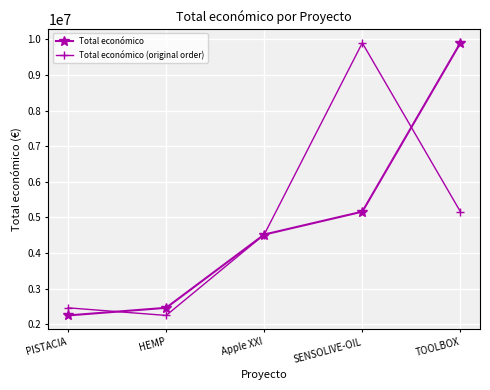

At TOOLBOX, list the series in order from largest to smallest.

Total económico, Total económico (original order)